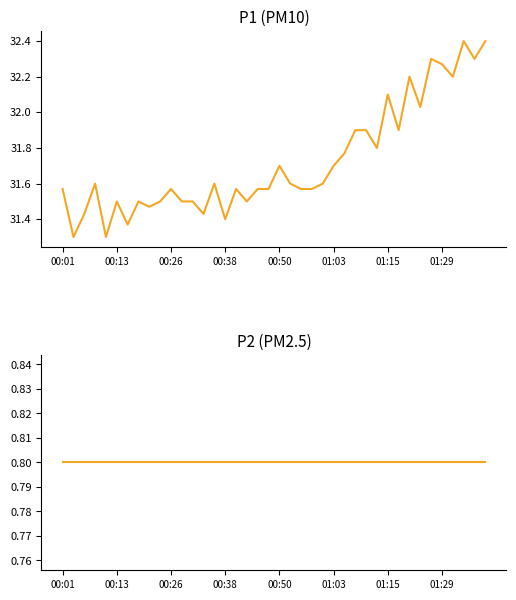

Which series has the largest total across all categories?

P1